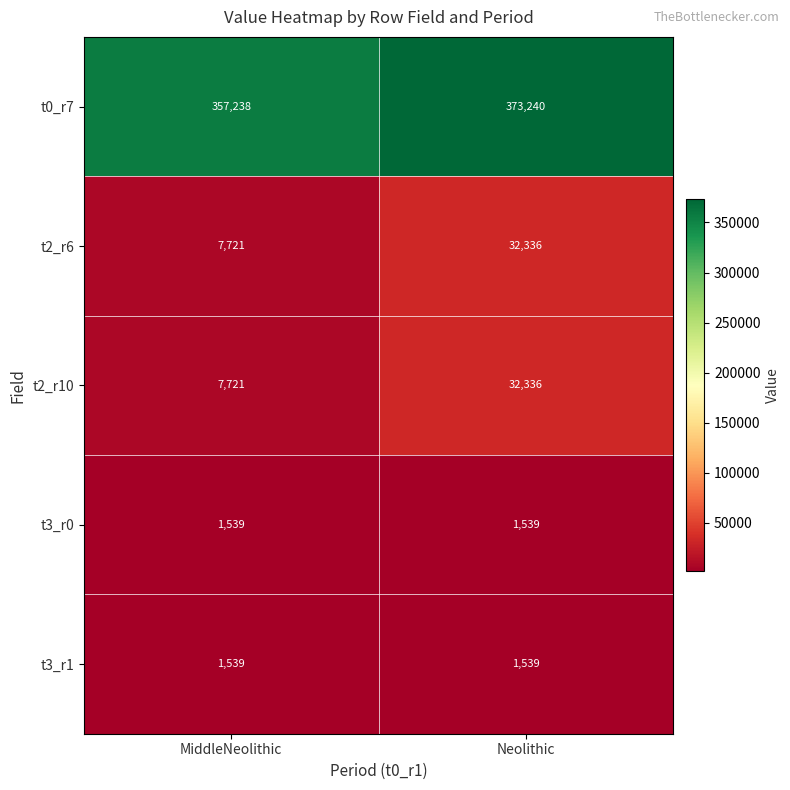

Which category has the highest value in the t2_r10 series?

Neolithic